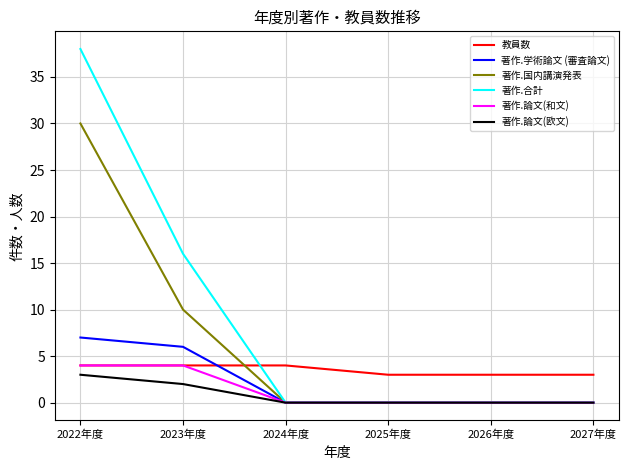

How many lines are shown in the chart?

6